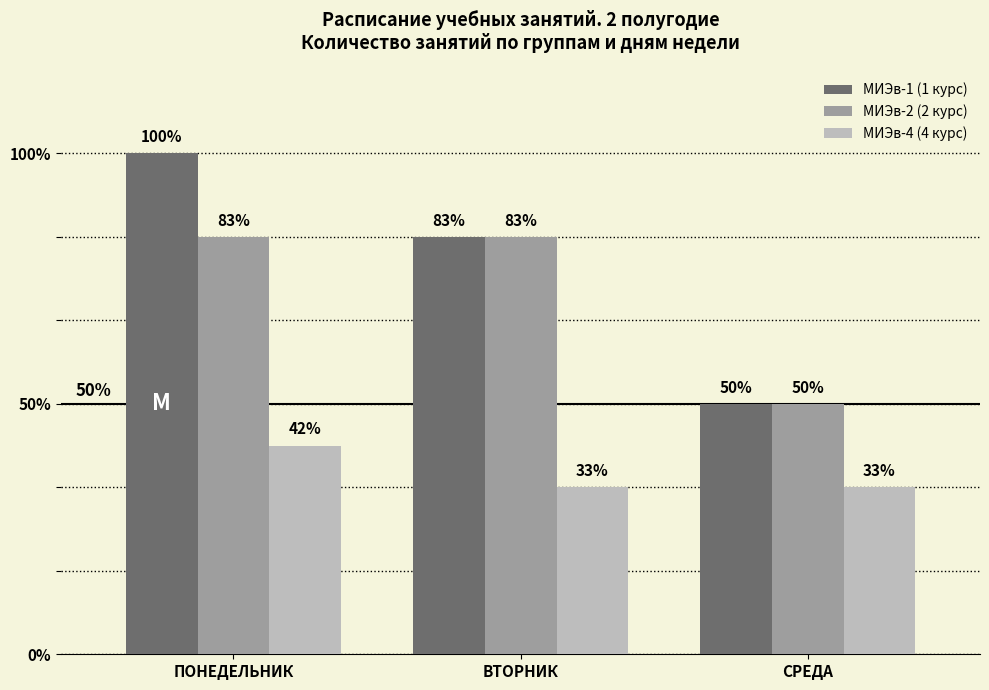

True or false: МИЭв-2 (2 курс) has a value of 2 at СРЕДА.

False